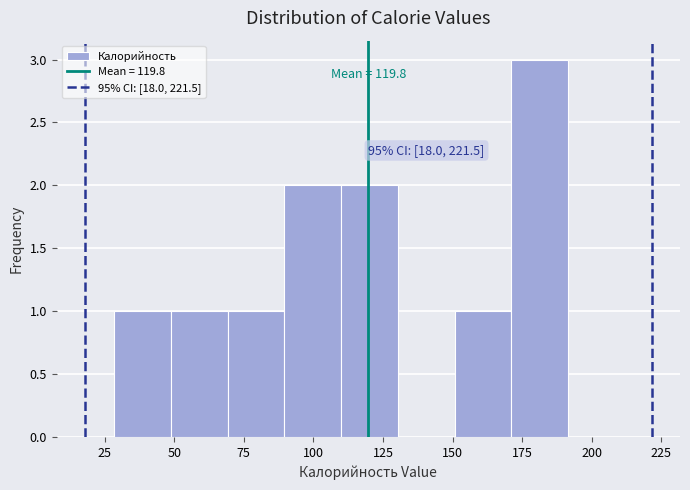

Which range on the x-axis has the tallest bar?

170 to 190